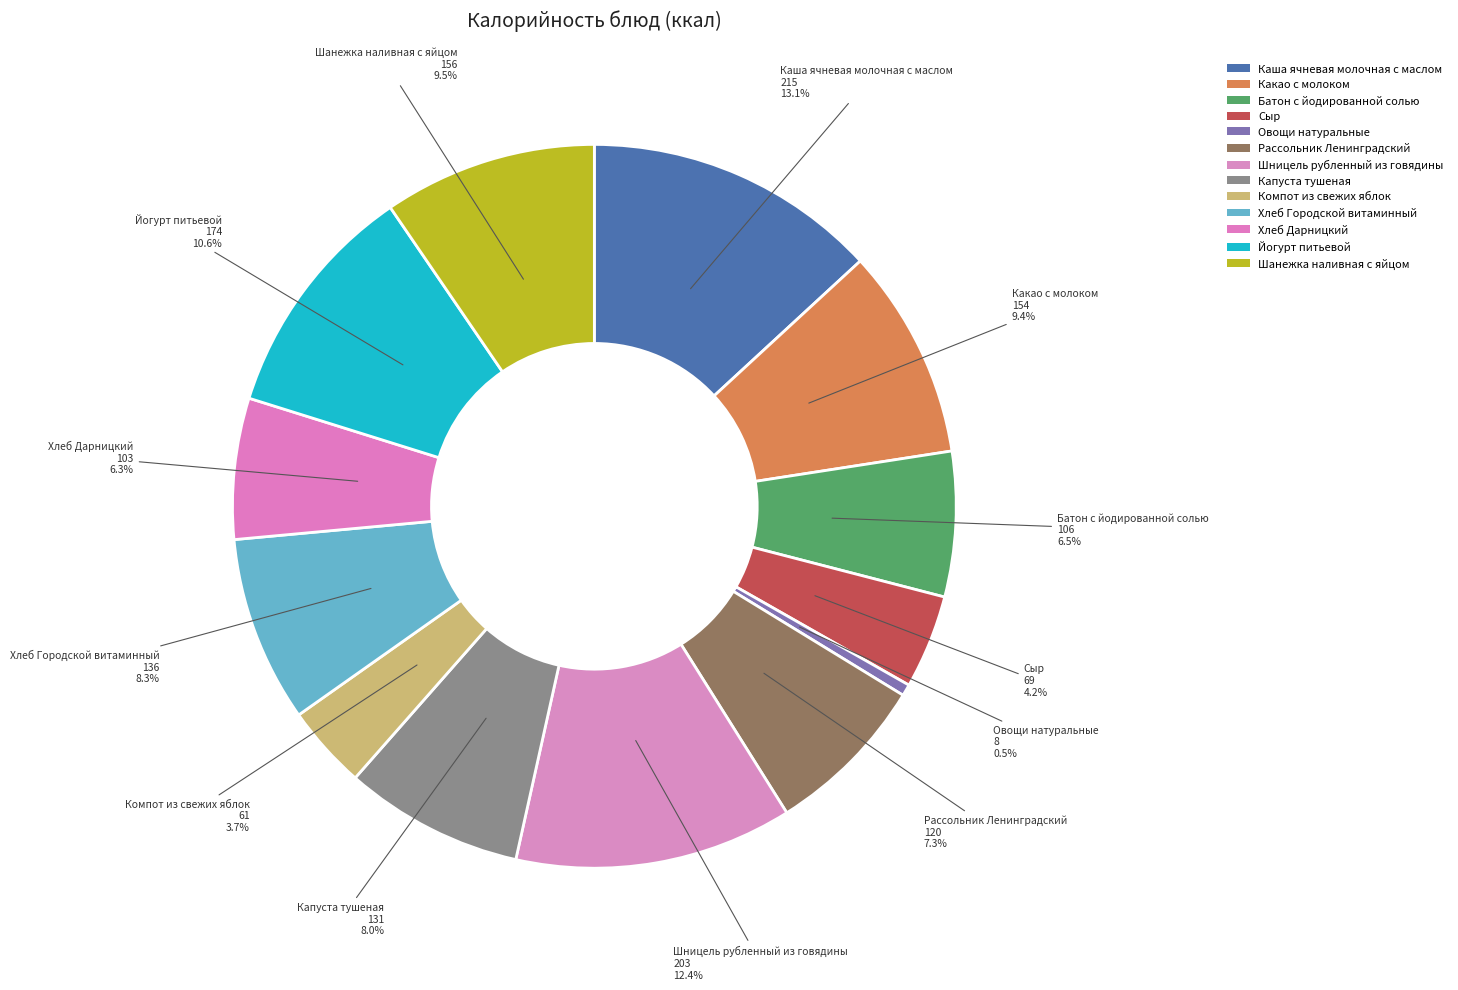

Count the number of slices in the pie.

13